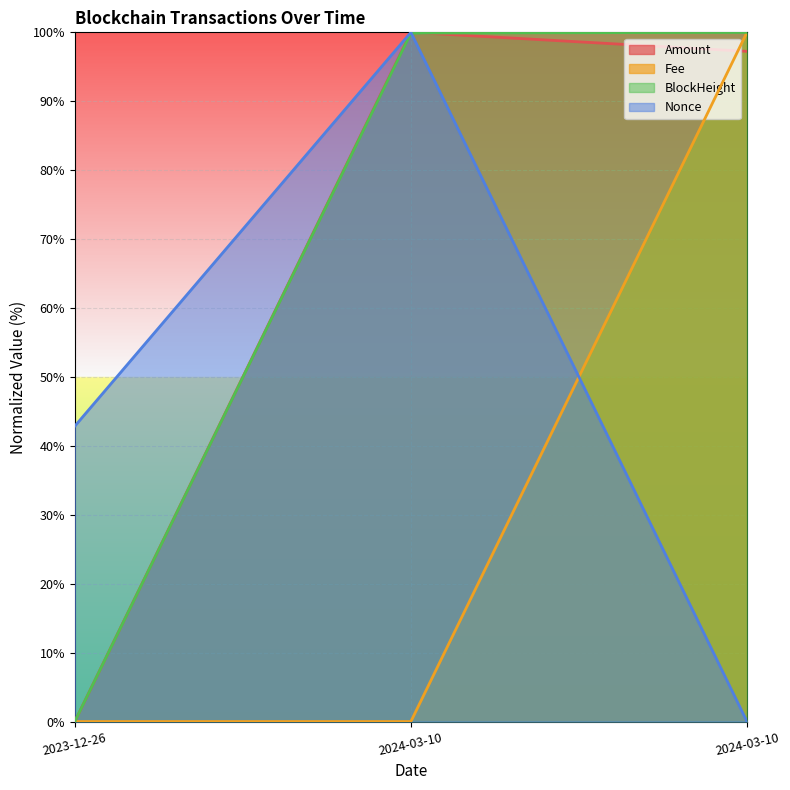

How many lines are shown in the chart?

4